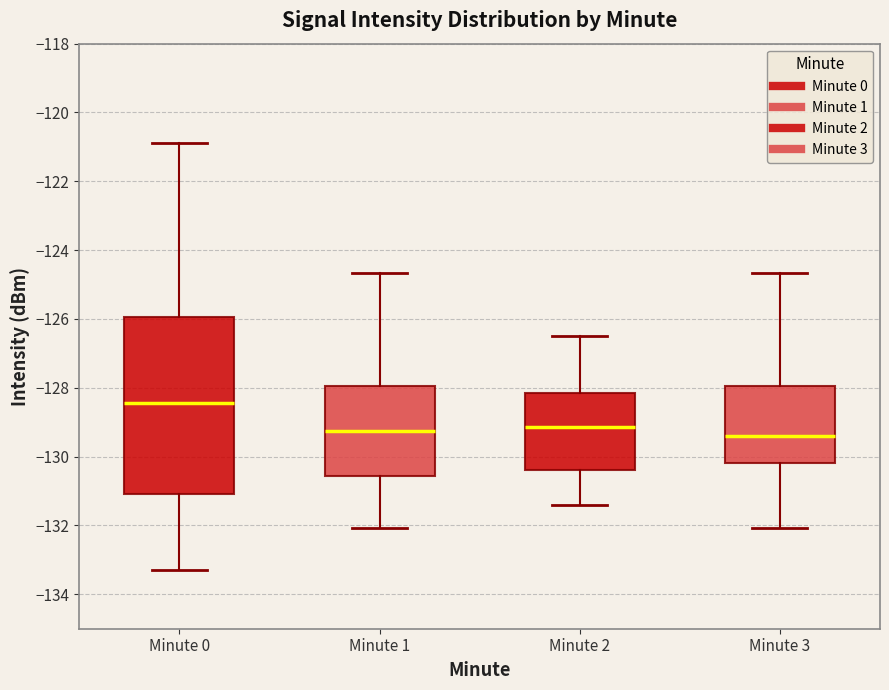

Reading left to right, read every box against the y-axis: the position of its median line, the range the box covers, and the ends of its whiskers. The values are not printed on the chart, so give them approximately, as read against the axis.

Minute 0: median -128.4, box -131.0 to -126.0, whiskers -133.2 to -120.8
Minute 1: median -129.2, box -130.6 to -128.0, whiskers -132.0 to -124.6
Minute 2: median -129.2, box -130.4 to -128.2, whiskers -131.4 to -126.4
Minute 3: median -129.4, box -130.2 to -128.0, whiskers -132.0 to -124.6